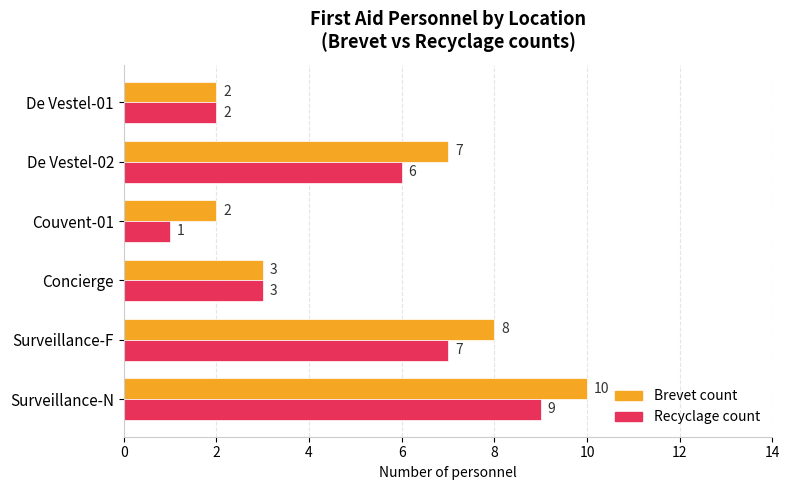

What is the sum of all Brevet count values?

32